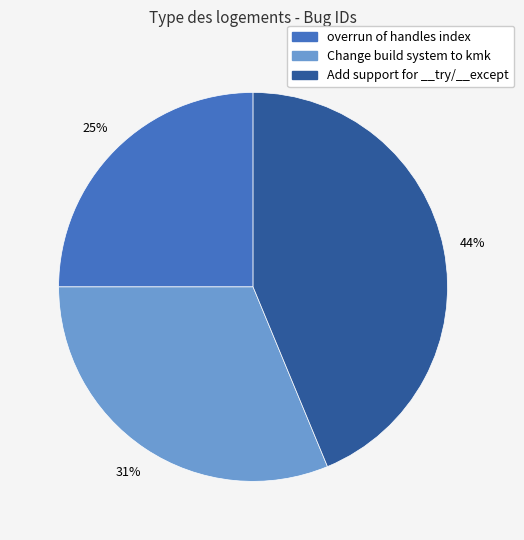

Is there any slice that represents more than half of the pie?

No